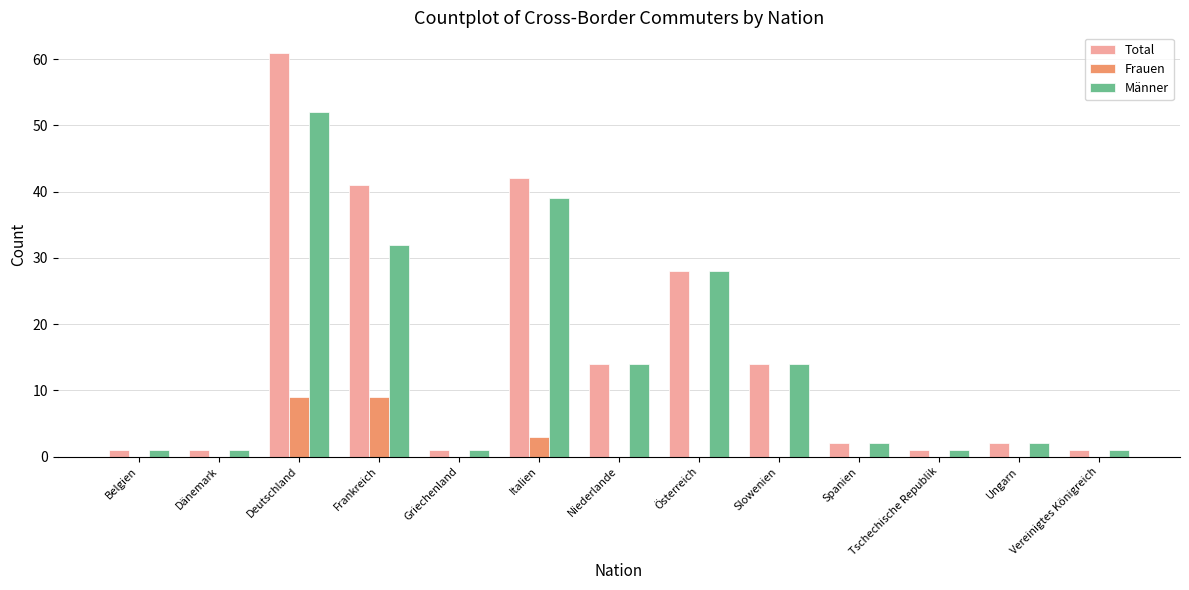

Where does the Männer series first go above 2?

Deutschland